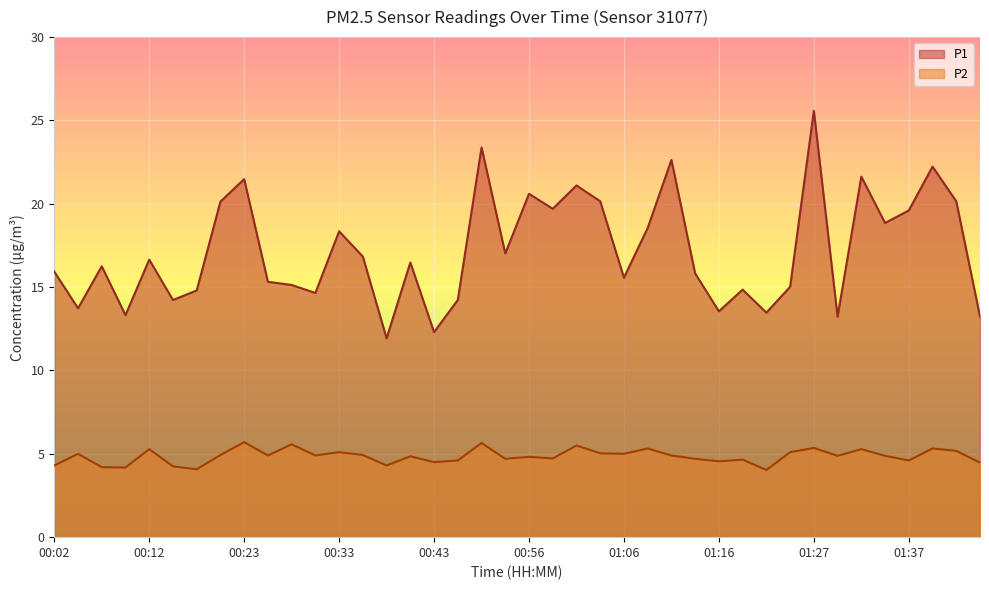

True or false: P1 has a value of 5.6 at 00:15.

False